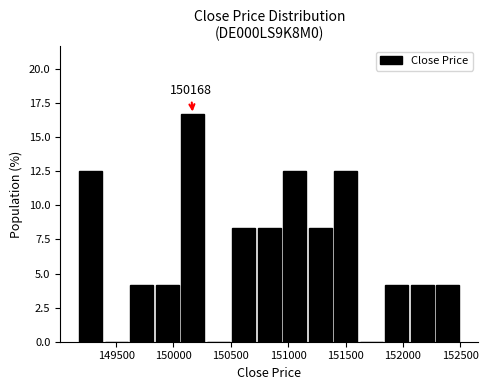

Over which range of the x-axis is the bar tallest?

150050 to 150300